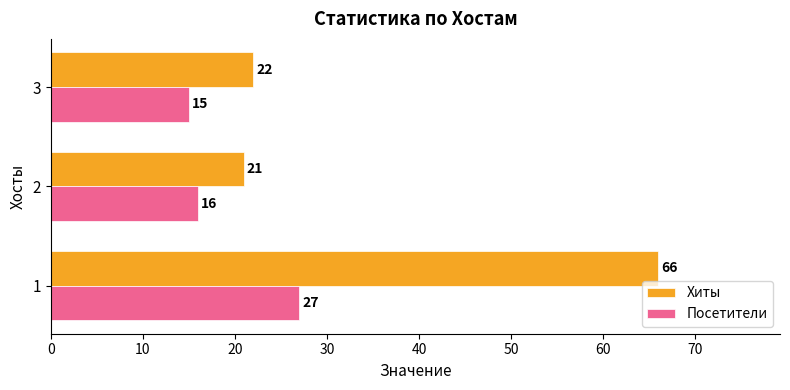

What is the highest value of the Хиты series?

66